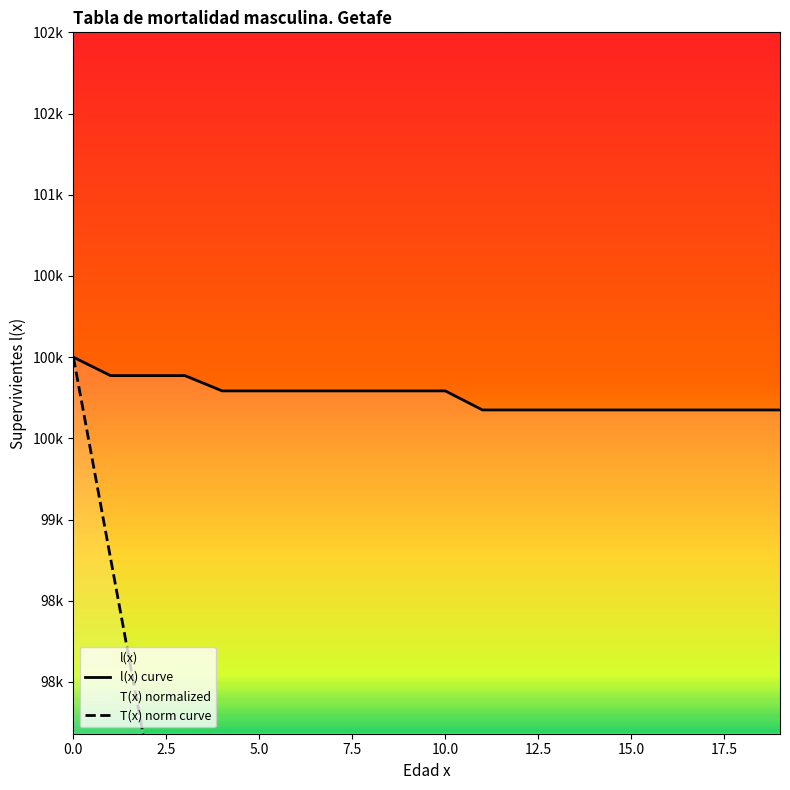

What is the average value of the T(x) series?

88248.4